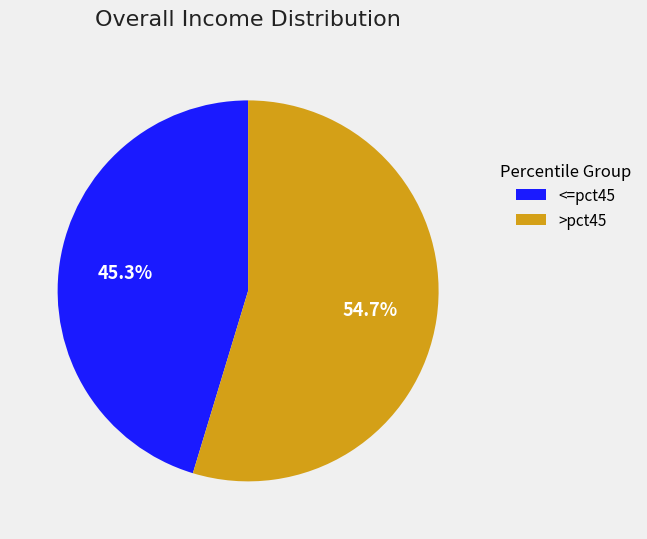

Does <=pct45 represent more than half of the total?

No